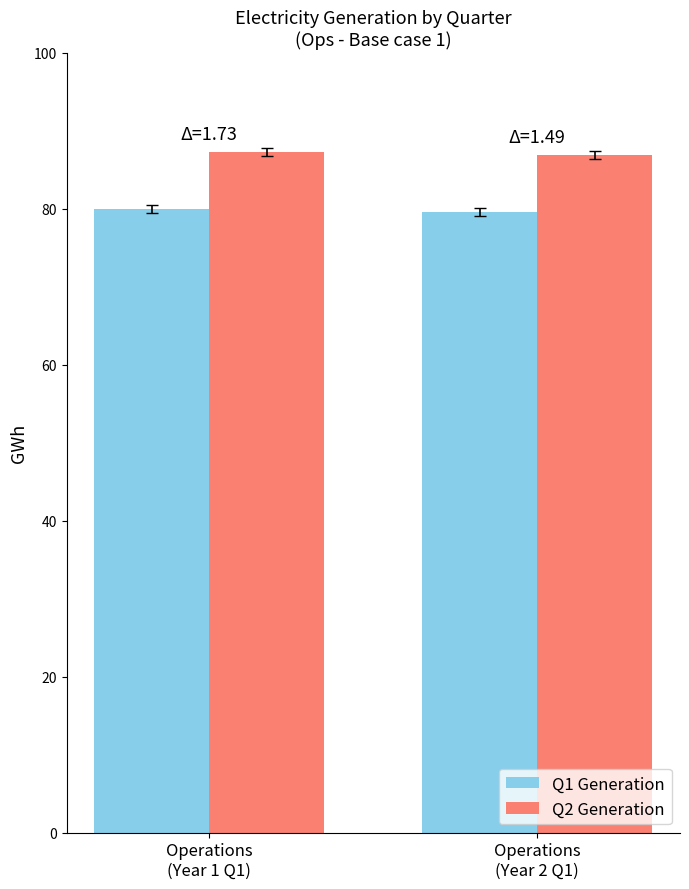

What position from the right is Operations
(Year 1 Q1)?

2